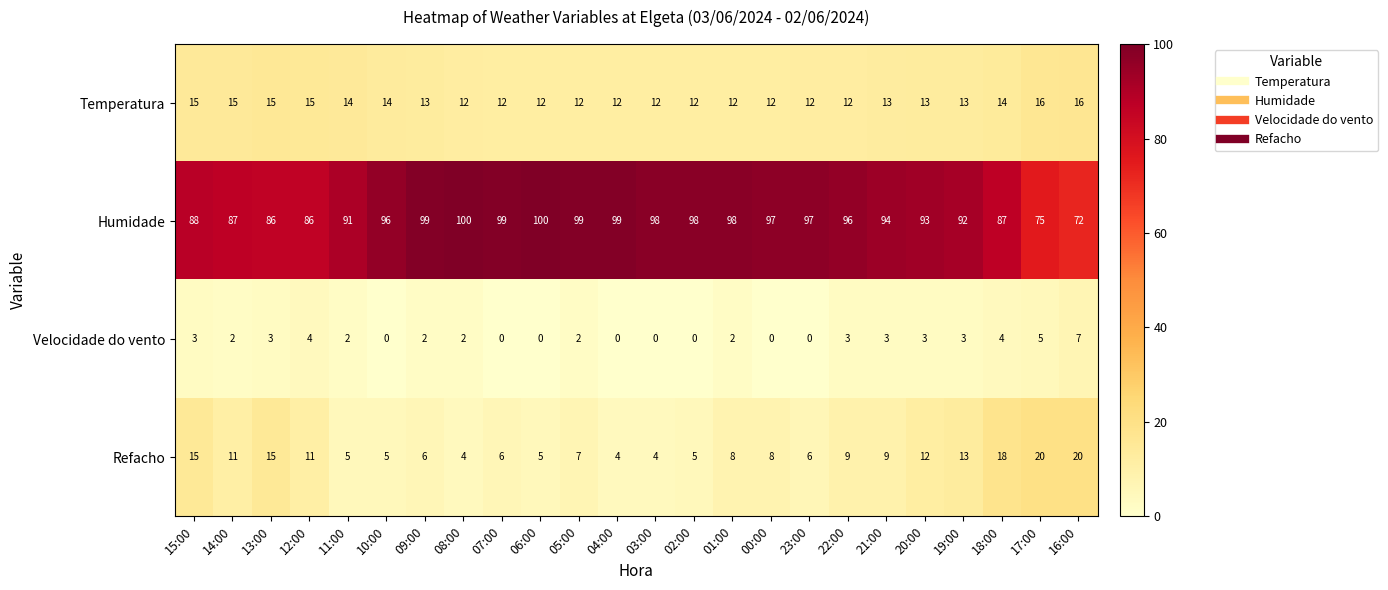

Rank the series by their maximum value, from highest to lowest.

Humidade, Refacho, Temperatura, Velocidade do vento